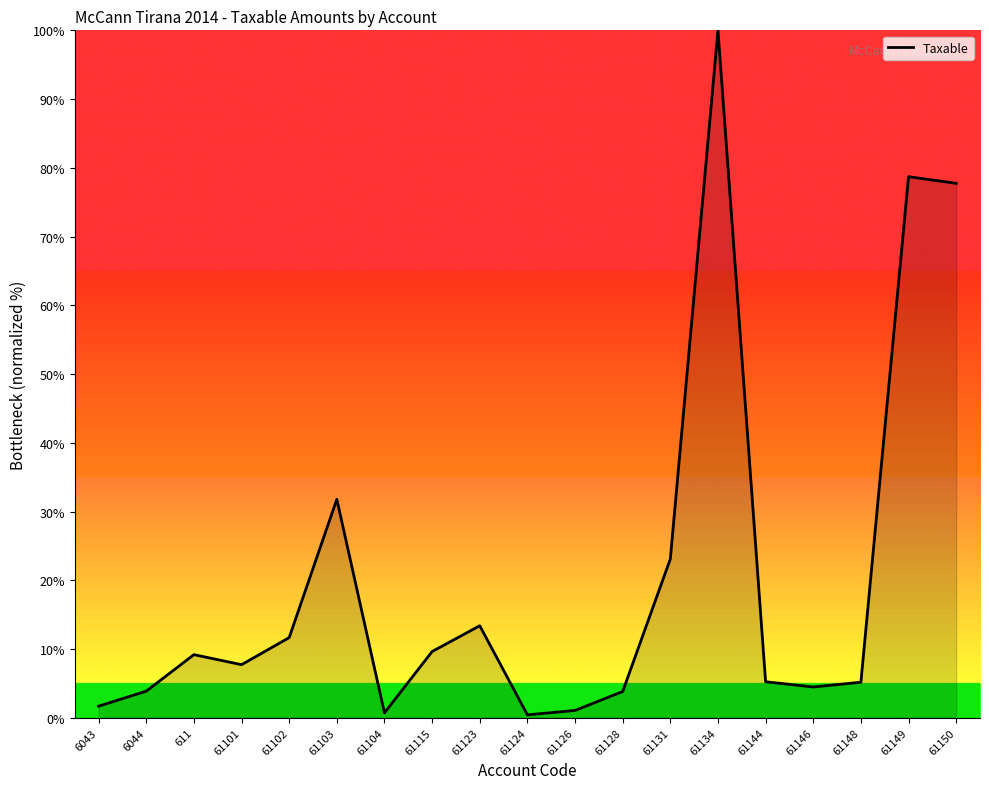

What is the smallest value displayed?

0.4